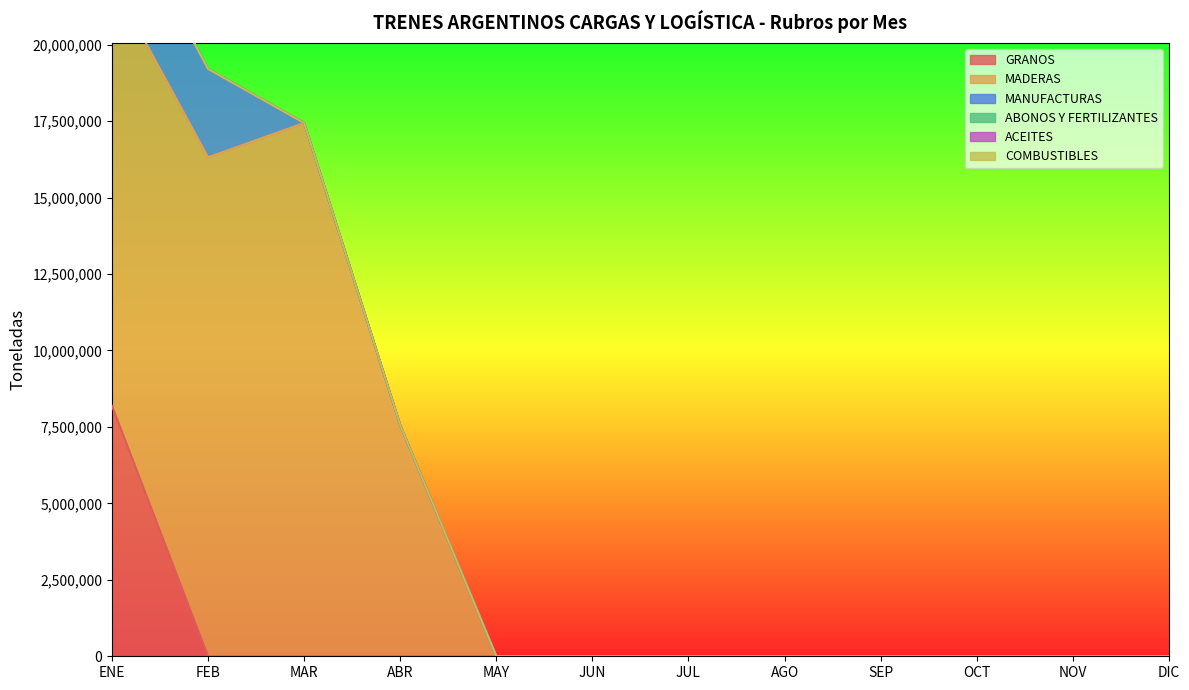

What is the sum of all GRANOS values?

8182556.4